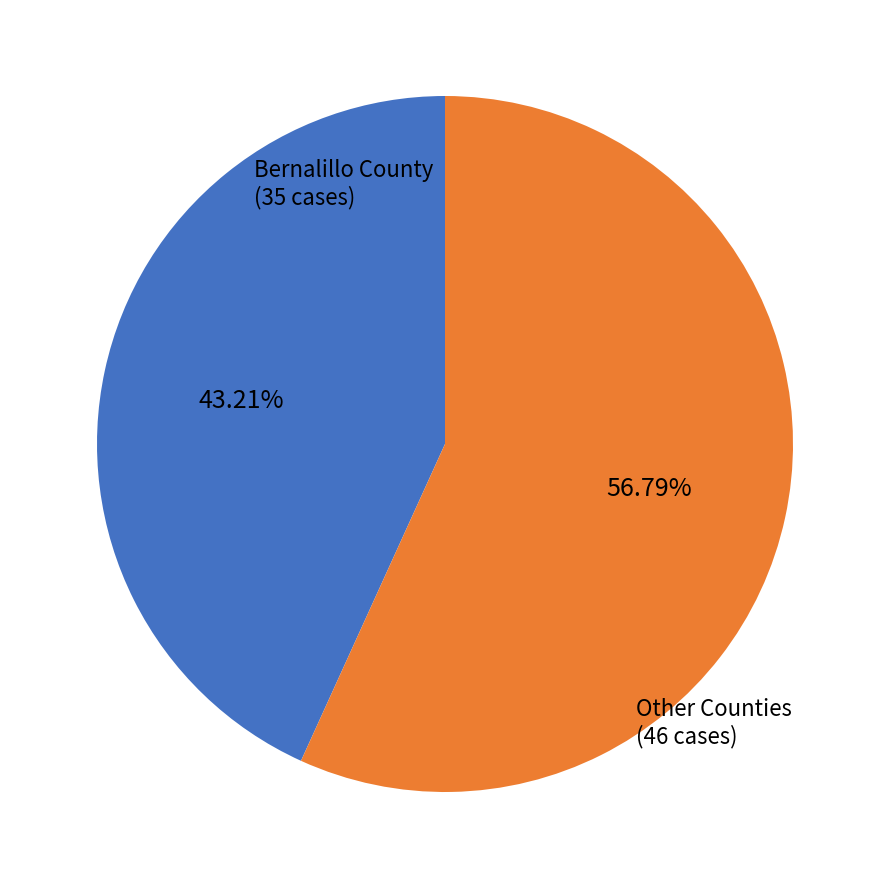

Does any single category account for the majority?

Yes